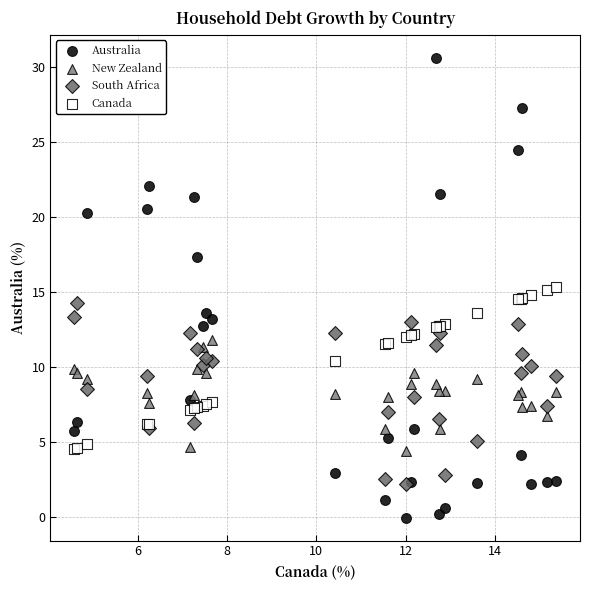

Which series has the widest spread of Y values?

Australia